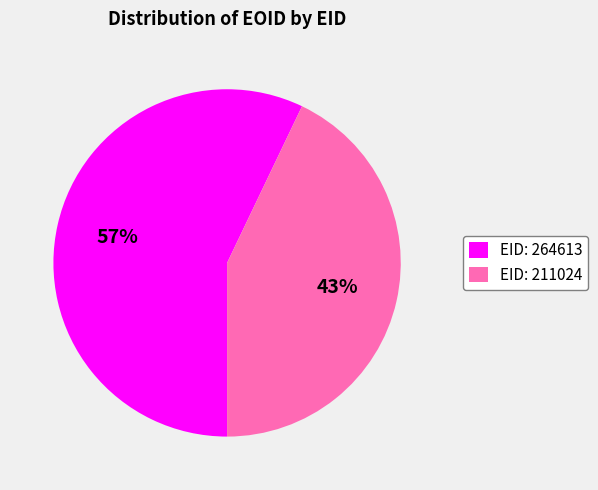

Is there any slice that represents more than half of the pie?

Yes